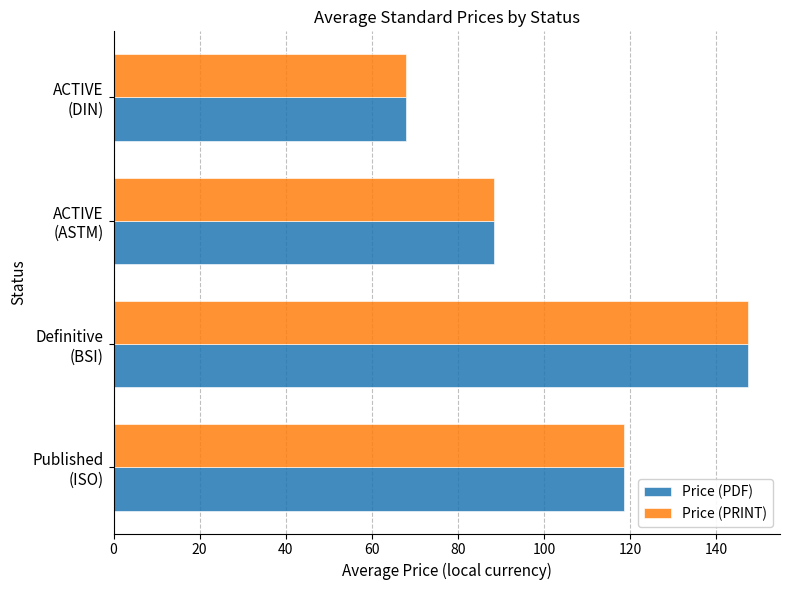

What is the maximum value shown in the chart?

147.5